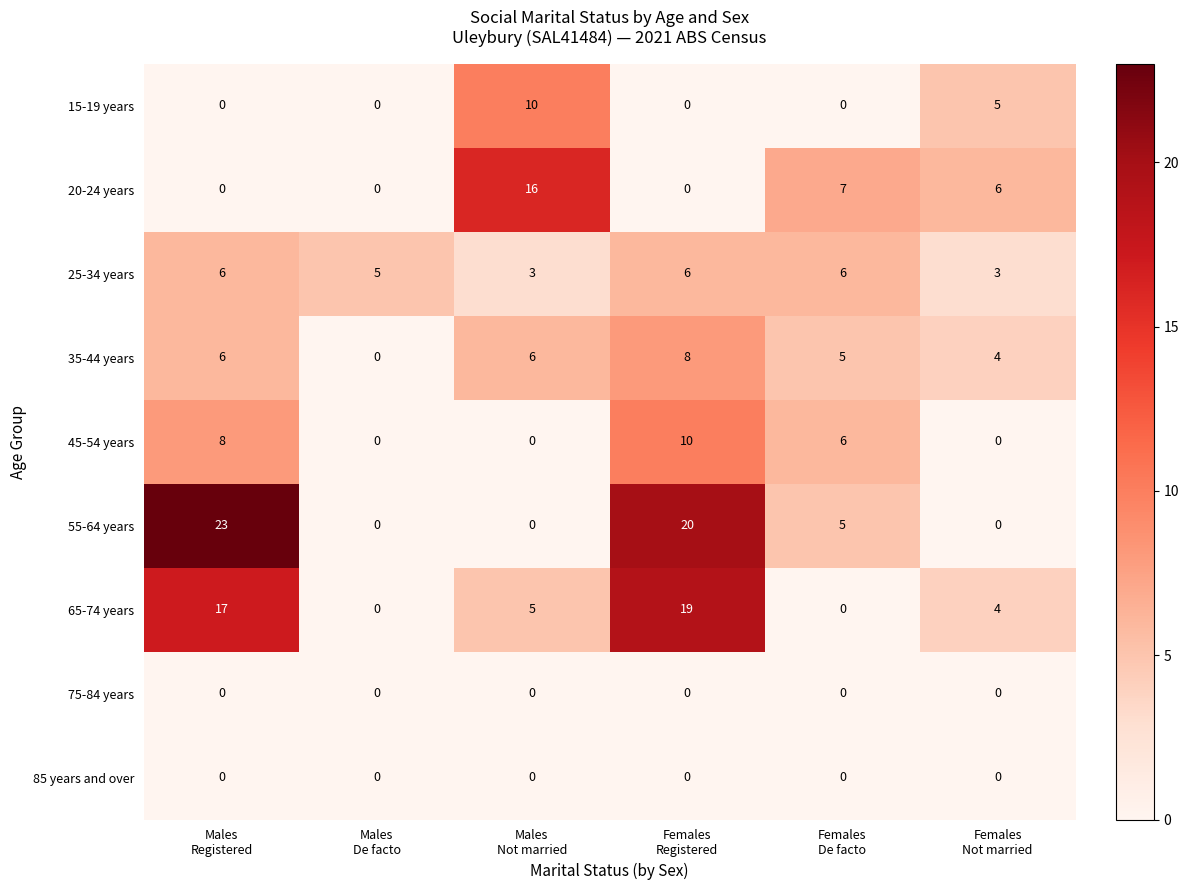

What is the total value across all series at Males
Registered?

60